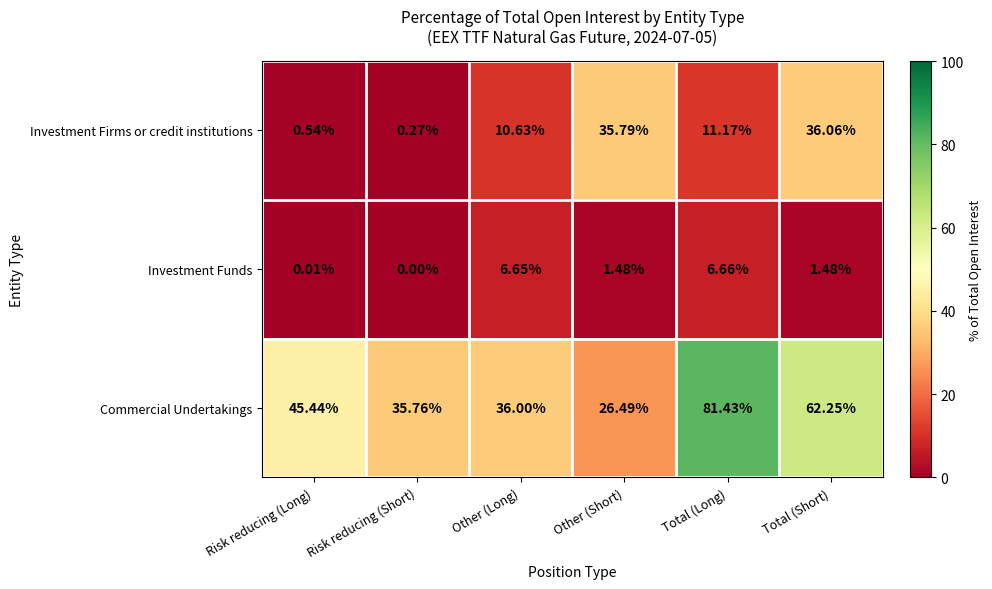

At which category is the sum across all series the highest?

Total (Short)